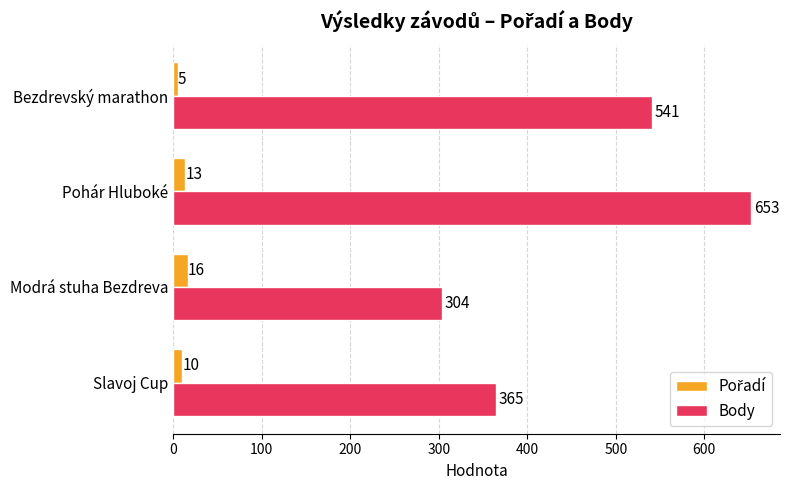

At which category is the sum across all series the highest?

Pohár Hluboké